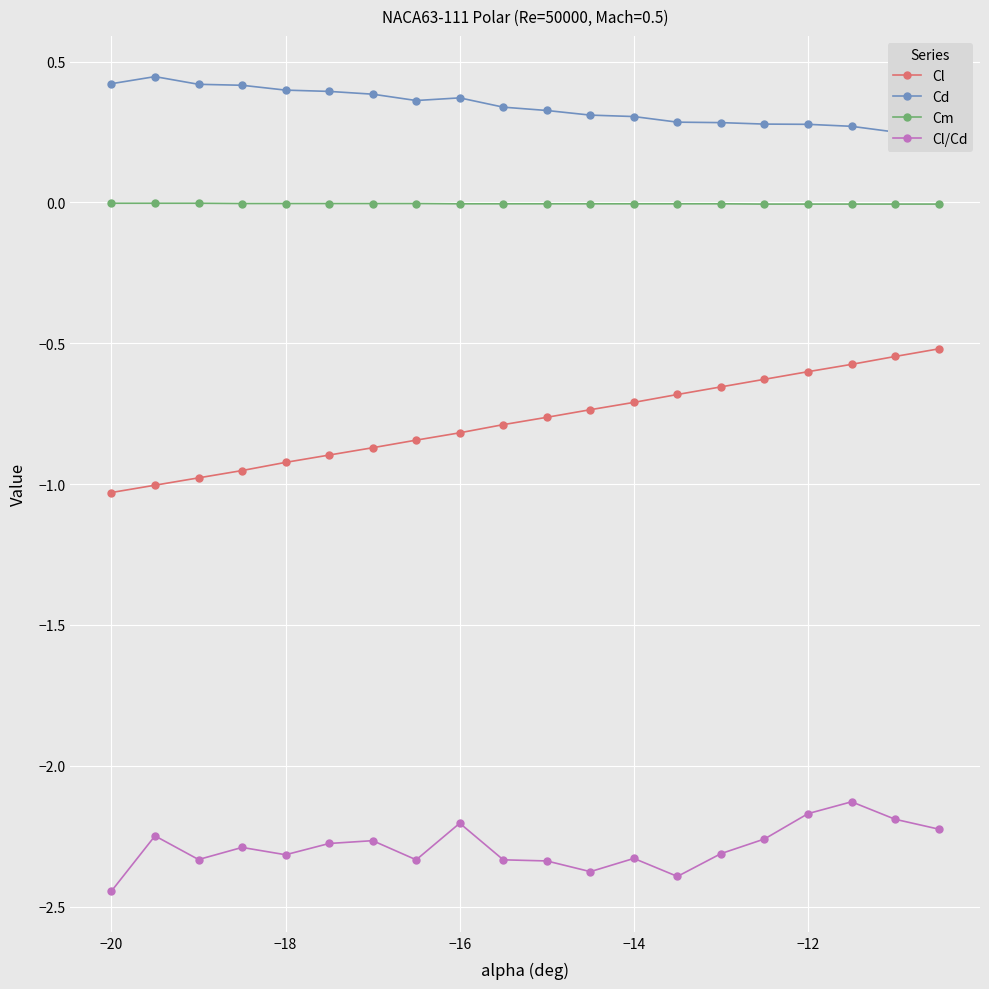

True or false: Cm and Cl/Cd cross at least once.

False